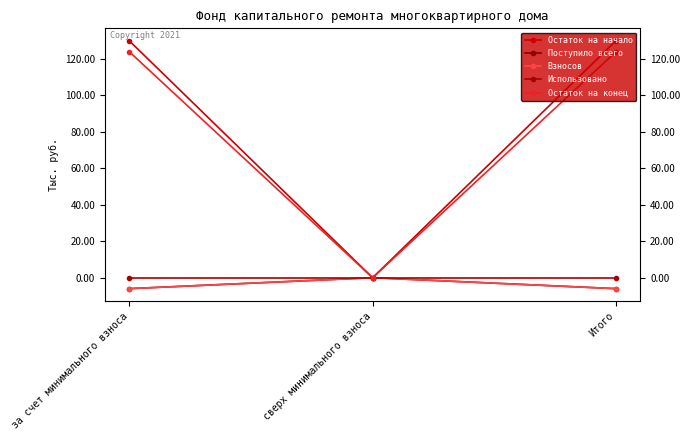

Reading right to left, transcribe all the data shown in this chart.

Остаток на начало: Итого=130.0	сверх минимального взноса=0.0	за счет минимального взноса=130.0
Поступило всего: Итого=-6.0	сверх минимального взноса=0.0	за счет минимального взноса=-6.0
Взносов: Итого=-6.0	сверх минимального взноса=0.0	за счет минимального взноса=-6.0
Использовано: Итого=0.0	сверх минимального взноса=0.0	за счет минимального взноса=0.0
Остаток на конец: Итого=124.0	сверх минимального взноса=0.0	за счет минимального взноса=124.0